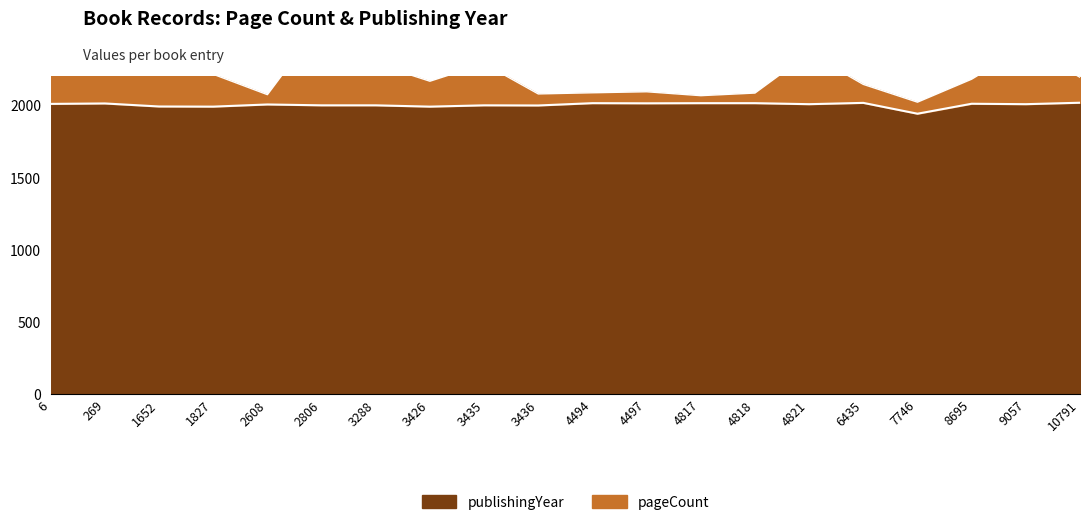

What is the spread (max minus min) of values at 10791?

176